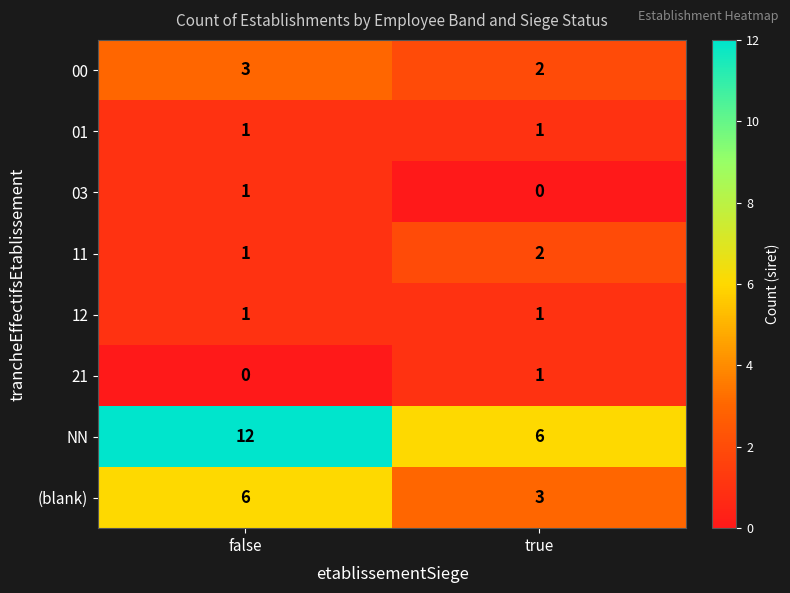

The value of 00 at false is 4. True or false?

False